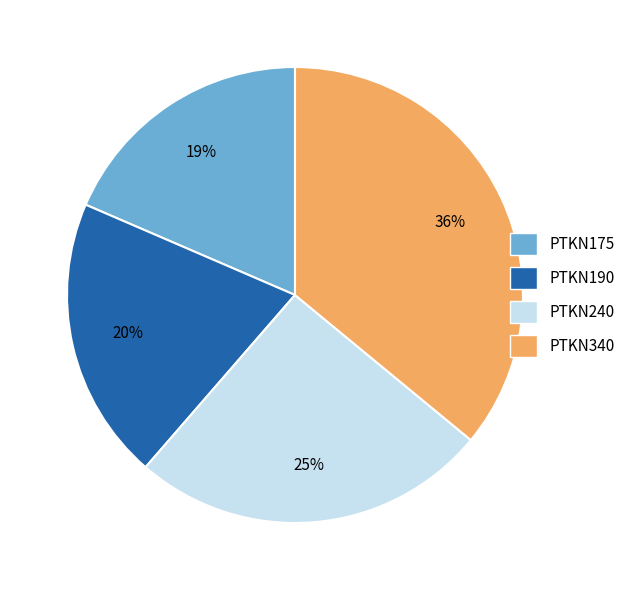

Does PTKN190 represent more than half of the total?

No